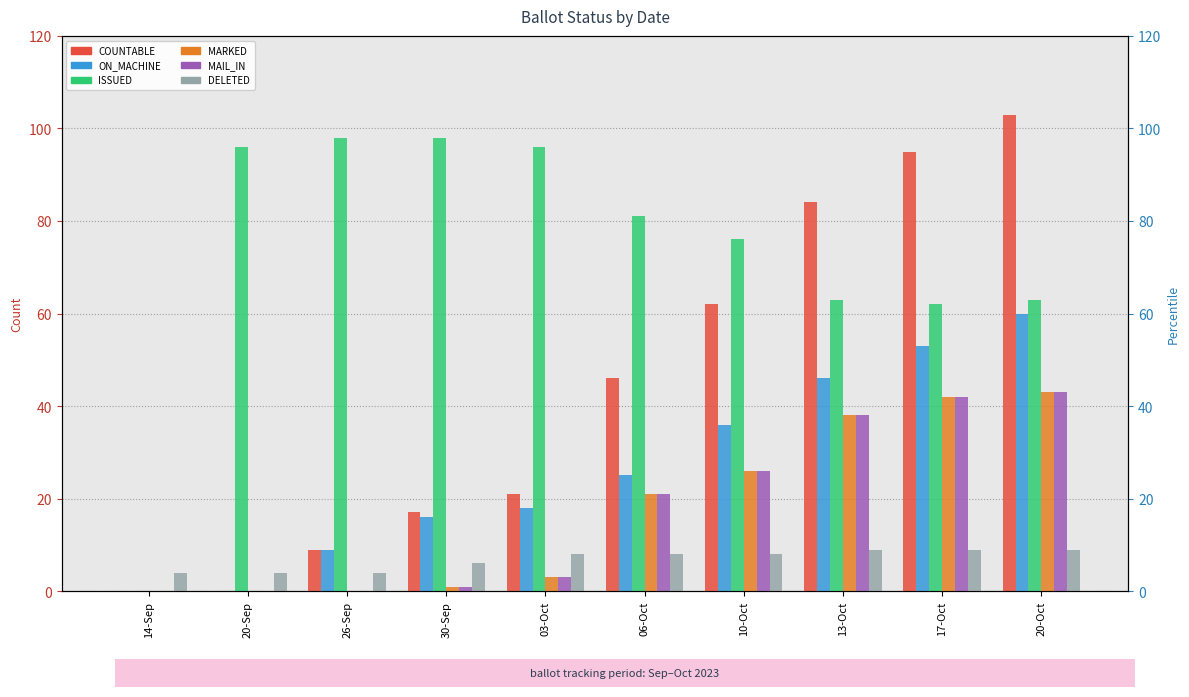

Reading right to left, list all the values displayed in this chart.

COUNTABLE: 20-Oct=103	17-Oct=95	13-Oct=84	10-Oct=62	06-Oct=46	03-Oct=21	30-Sep=17	26-Sep=9	20-Sep=0	14-Sep=0
ON_MACHINE: 20-Oct=60	17-Oct=53	13-Oct=46	10-Oct=36	06-Oct=25	03-Oct=18	30-Sep=16	26-Sep=9	20-Sep=0	14-Sep=0
ISSUED: 20-Oct=63	17-Oct=62	13-Oct=63	10-Oct=76	06-Oct=81	03-Oct=96	30-Sep=98	26-Sep=98	20-Sep=96	14-Sep=0
MARKED: 20-Oct=43	17-Oct=42	13-Oct=38	10-Oct=26	06-Oct=21	03-Oct=3	30-Sep=1	26-Sep=0	20-Sep=0	14-Sep=0
MAIL_IN: 20-Oct=43	17-Oct=42	13-Oct=38	10-Oct=26	06-Oct=21	03-Oct=3	30-Sep=1	26-Sep=0	20-Sep=0	14-Sep=0
DELETED: 20-Oct=9	17-Oct=9	13-Oct=9	10-Oct=8	06-Oct=8	03-Oct=8	30-Sep=6	26-Sep=4	20-Sep=4	14-Sep=4